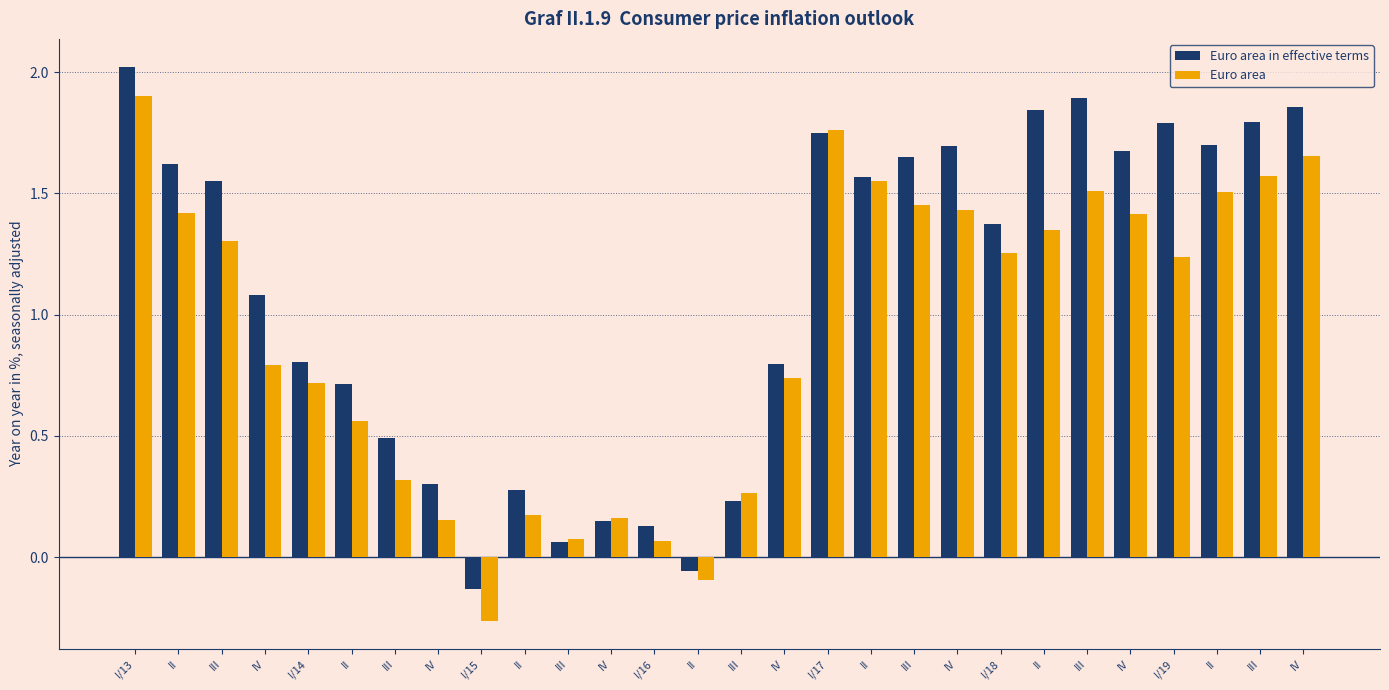

What value does the Euro area in effective terms series have at III?

1.8